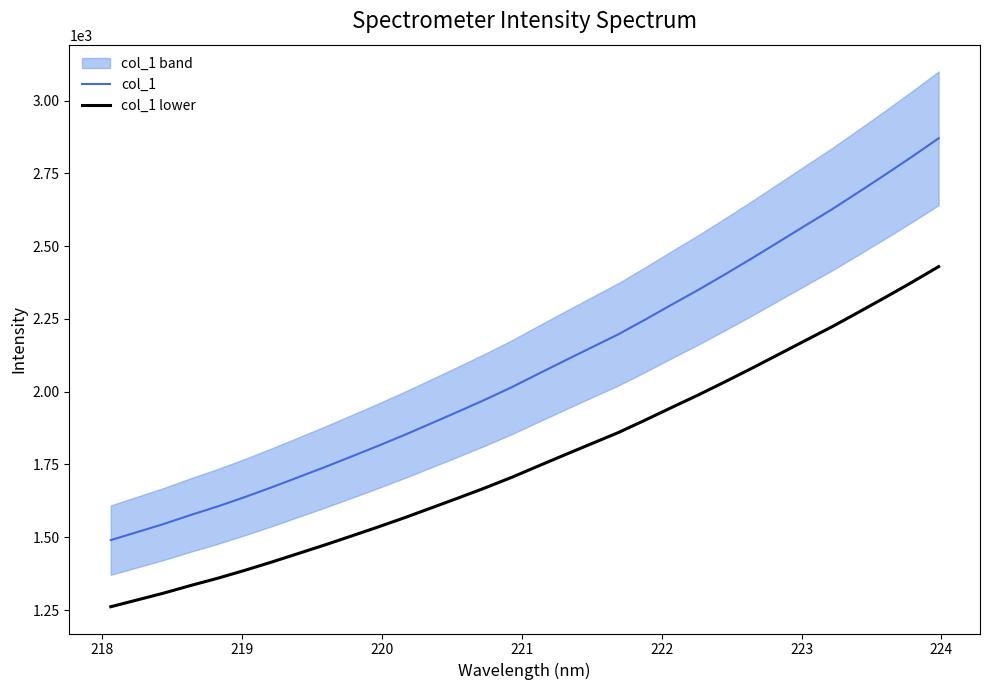

True or false: col_1 and col_1 lower intersect in this chart.

False